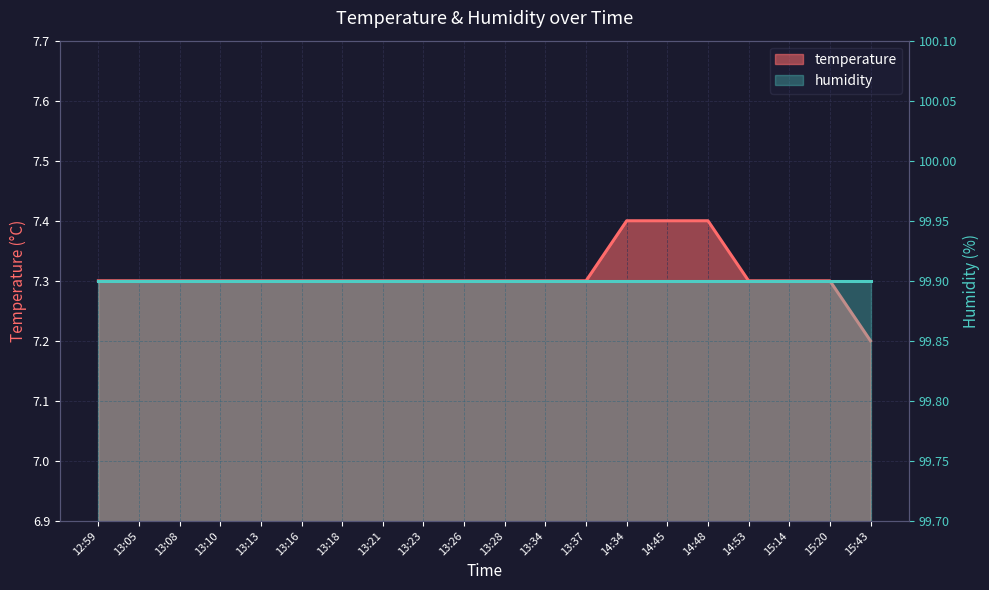

What is the greatest value displayed?

7.4